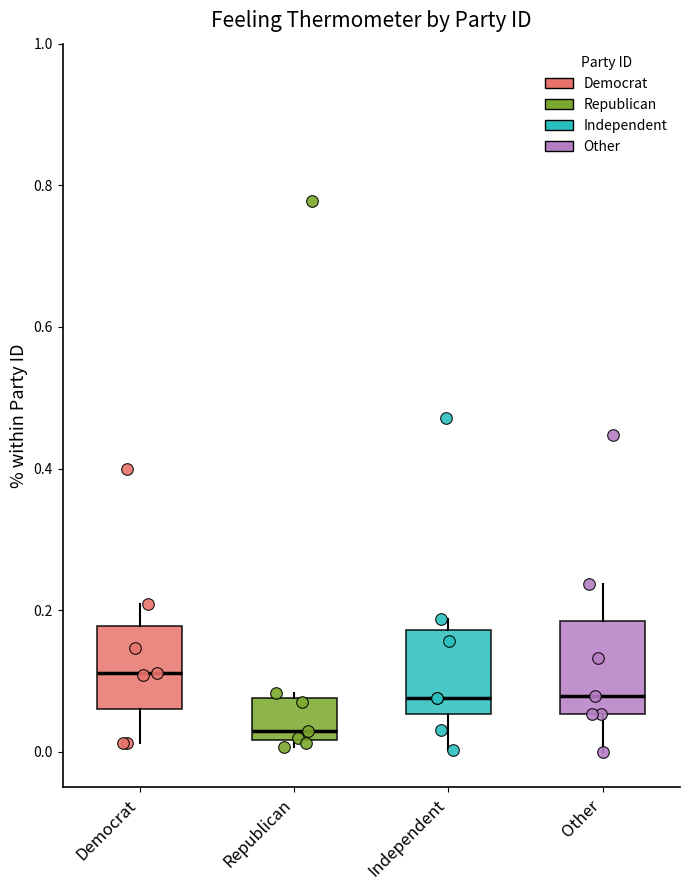

Reading left to right, transcribe this box plot: for each box, give where its median line is, the range the box spans, and where its two whiskers end, as read against the y-axis. The values are not printed on the chart, so give them approximately, as read against the axis.

Democrat: median 0.12, box 0.06 to 0.18, whiskers 0.02 to 0.20
Republican: median 0.04, box 0.02 to 0.08, whiskers 0.00 to 0.08 (just above the box's upper edge)
Independent: median 0.08, box 0.06 to 0.18, whiskers 0.00 to 0.18 (just above the box's upper edge)
Other: median 0.08, box 0.06 to 0.18, whiskers 0.00 to 0.24